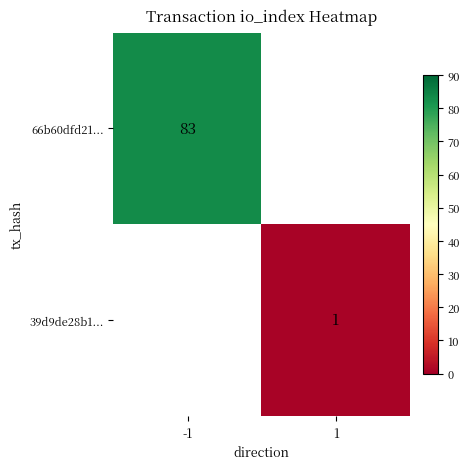

The value of 39d9de28b1... at 1 is 1. True or false?

True